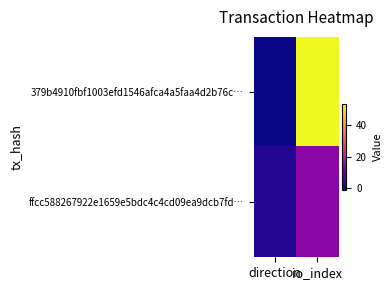

List the series in order of their overall mean, lowest first.

ffcc588267922e1659e5bdc4c4cd09ea9dcb7fd…, 379b4910fbf1003efd1546afca4a5faa4d2b76c…